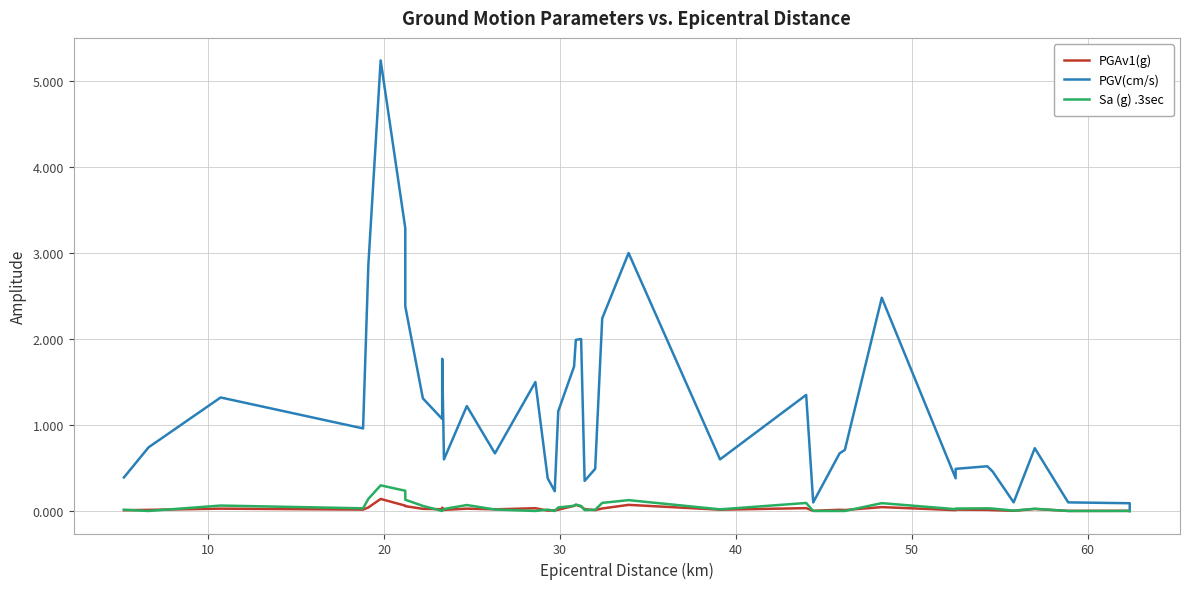

After their last crossing, which series has the higher values: PGAv1(g) or Sa (g) .3sec?

PGAv1(g)